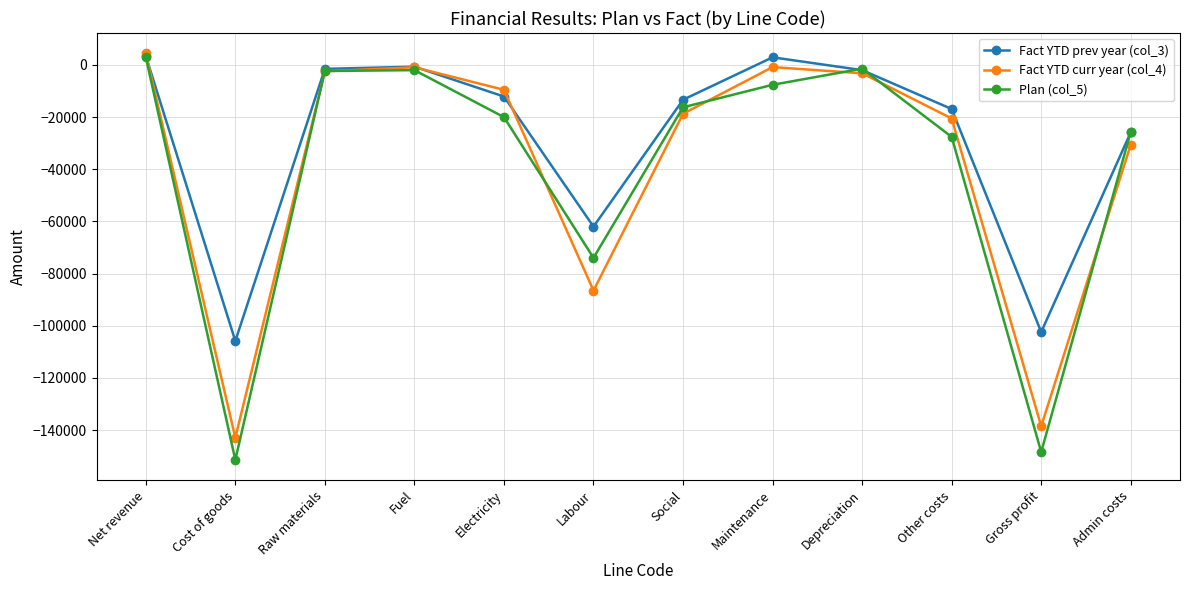

What is the minimum value for Plan (col_5)?

-151442